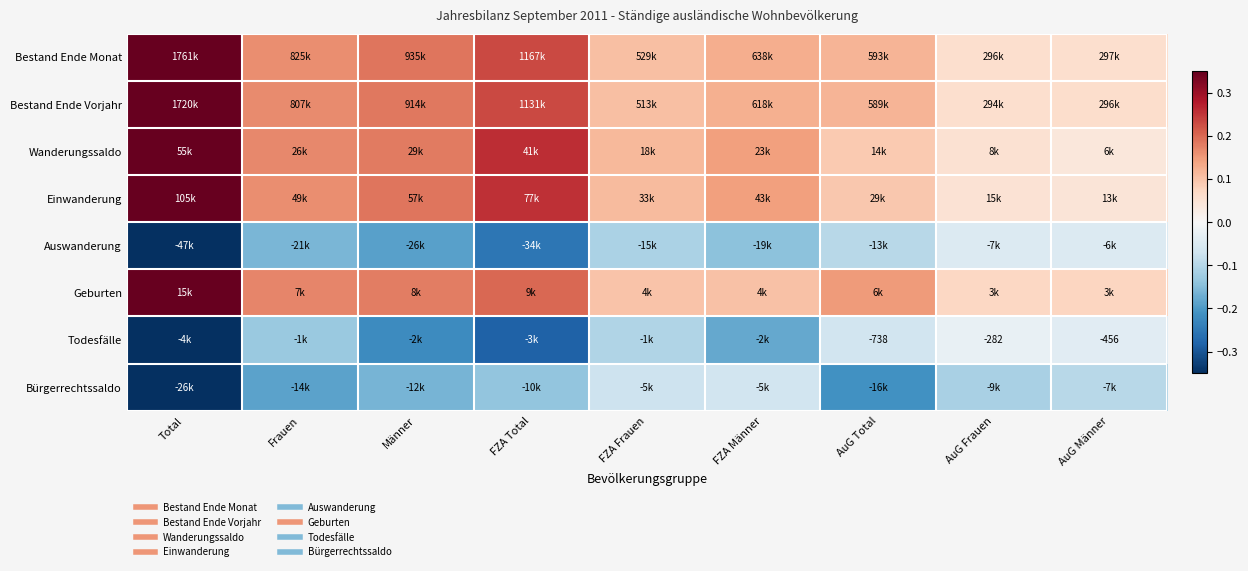

Which series has the largest total across all categories?

Bestand Ende Monat